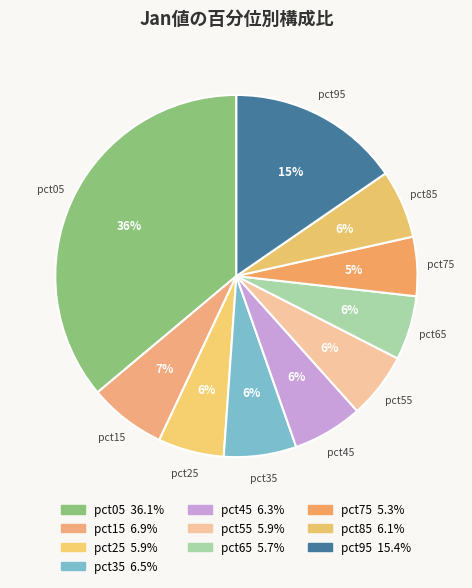

How many slices are in this pie chart?

10